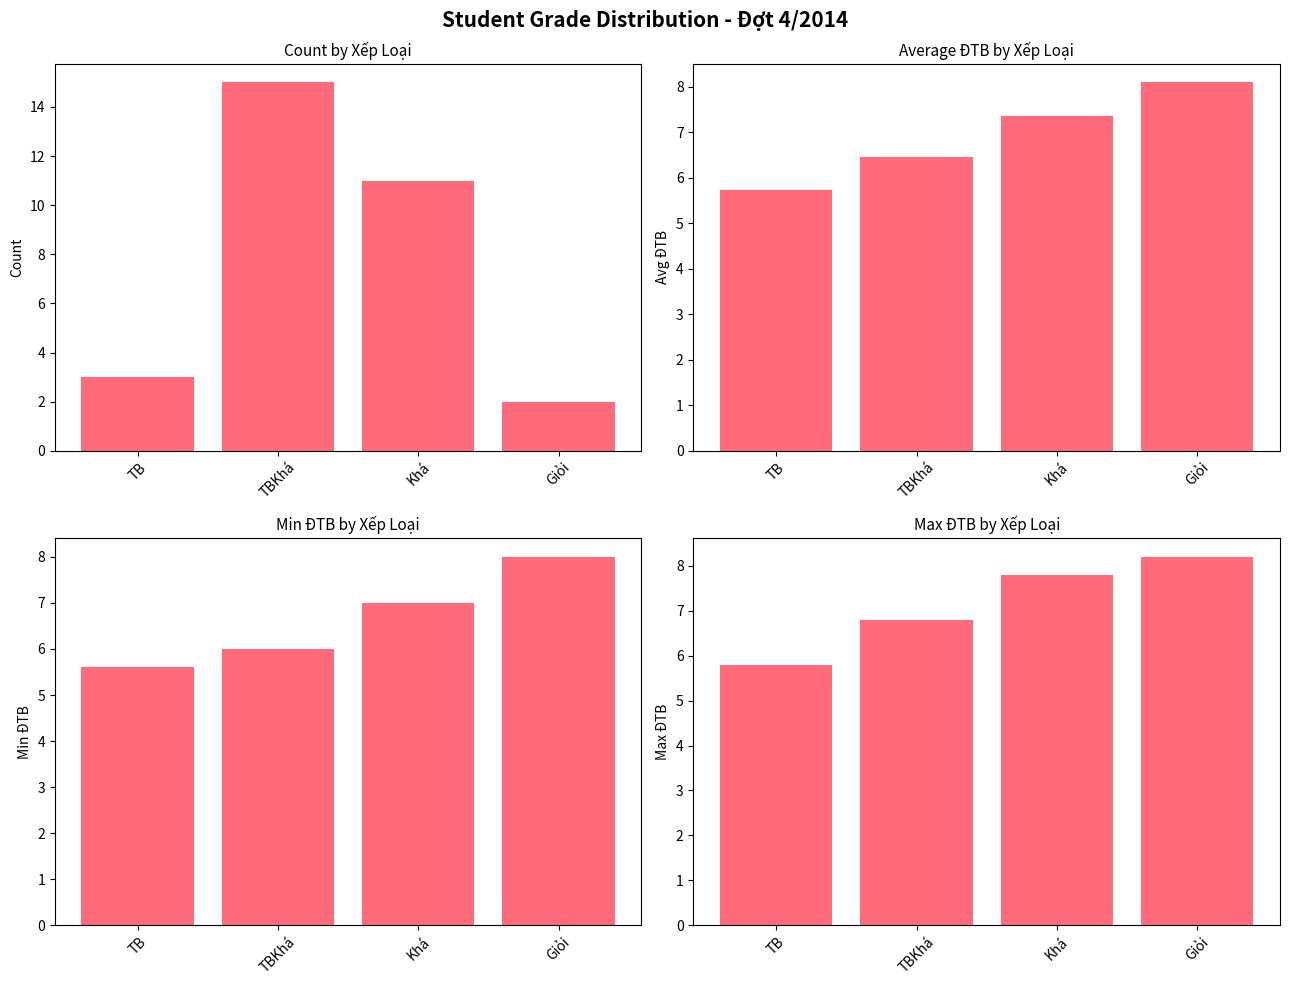

Are the bars grouped side by side (vs. stacked)?

Yes